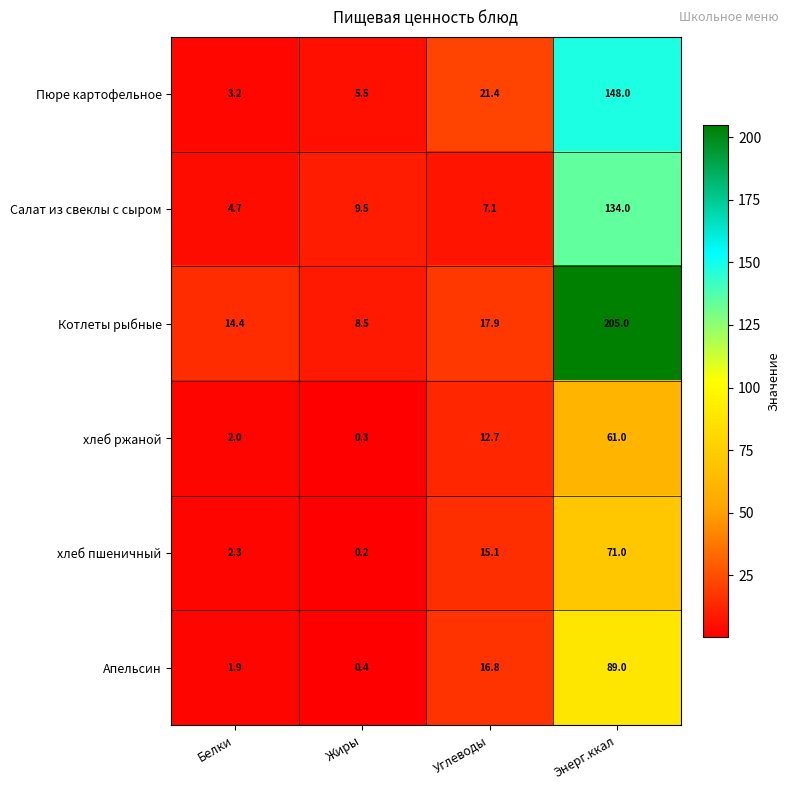

Reading right to left, transcribe all the data shown in this chart.

Пюре картофельное: Энерг.ккал=148.0	Углеводы=21.4	Жиры=5.5	Белки=3.2
Салат из свеклы с сыром: Энерг.ккал=134.0	Углеводы=7.1	Жиры=9.5	Белки=4.7
Котлеты рыбные: Энерг.ккал=205.0	Углеводы=17.9	Жиры=8.5	Белки=14.4
хлеб ржаной: Энерг.ккал=61.0	Углеводы=12.7	Жиры=0.3	Белки=2.0
хлеб пшеничный: Энерг.ккал=71.0	Углеводы=15.1	Жиры=0.2	Белки=2.3
Апельсин: Энерг.ккал=89.0	Углеводы=16.8	Жиры=0.4	Белки=1.9